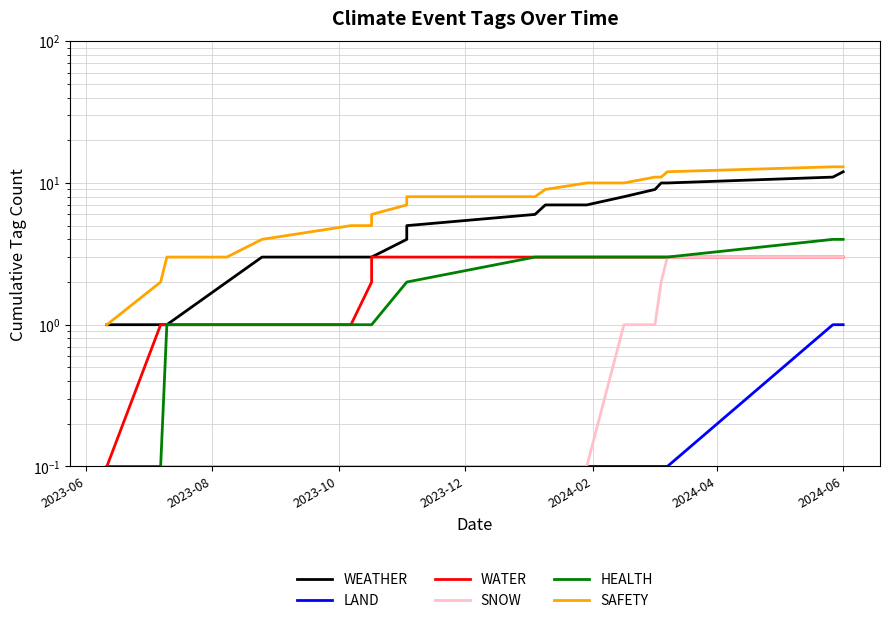

What are all the series names shown in the legend?

WEATHER, LAND, WATER, SNOW, HEALTH, SAFETY